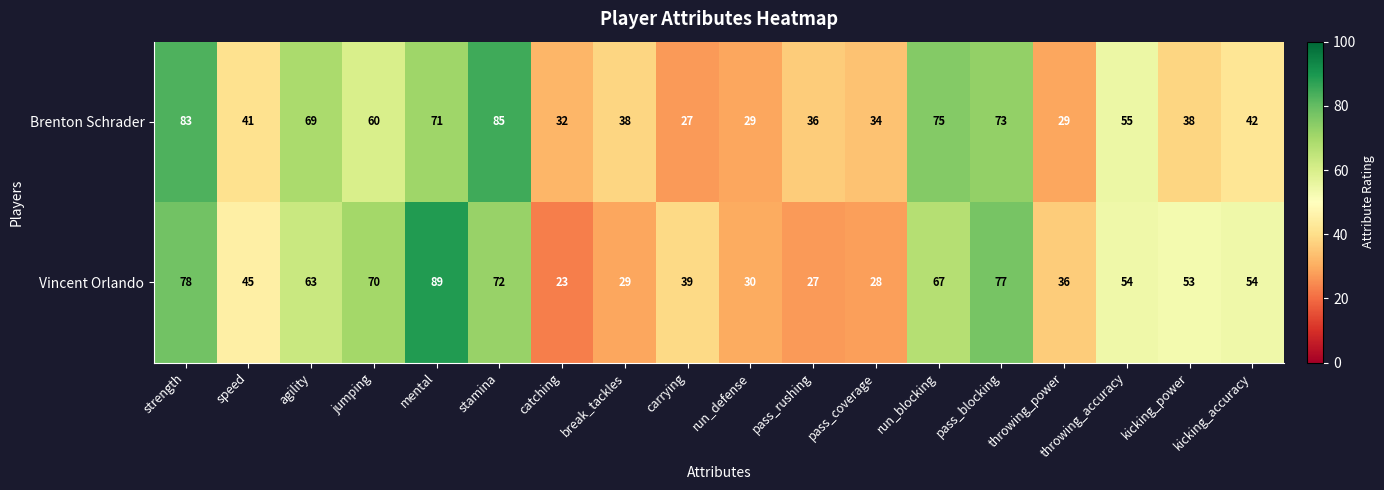

Rank the series by their maximum value, from highest to lowest.

Vincent Orlando, Brenton Schrader